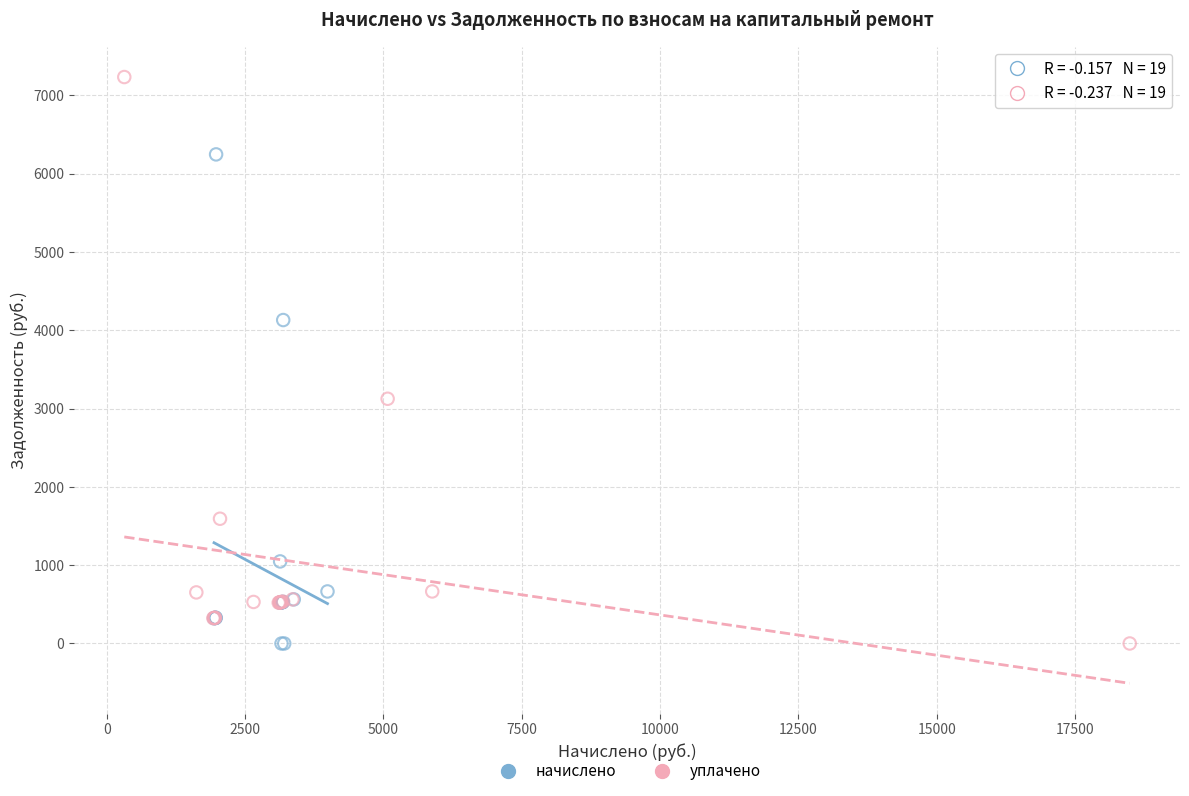

Which series reaches the maximum Y coordinate?

уплачено